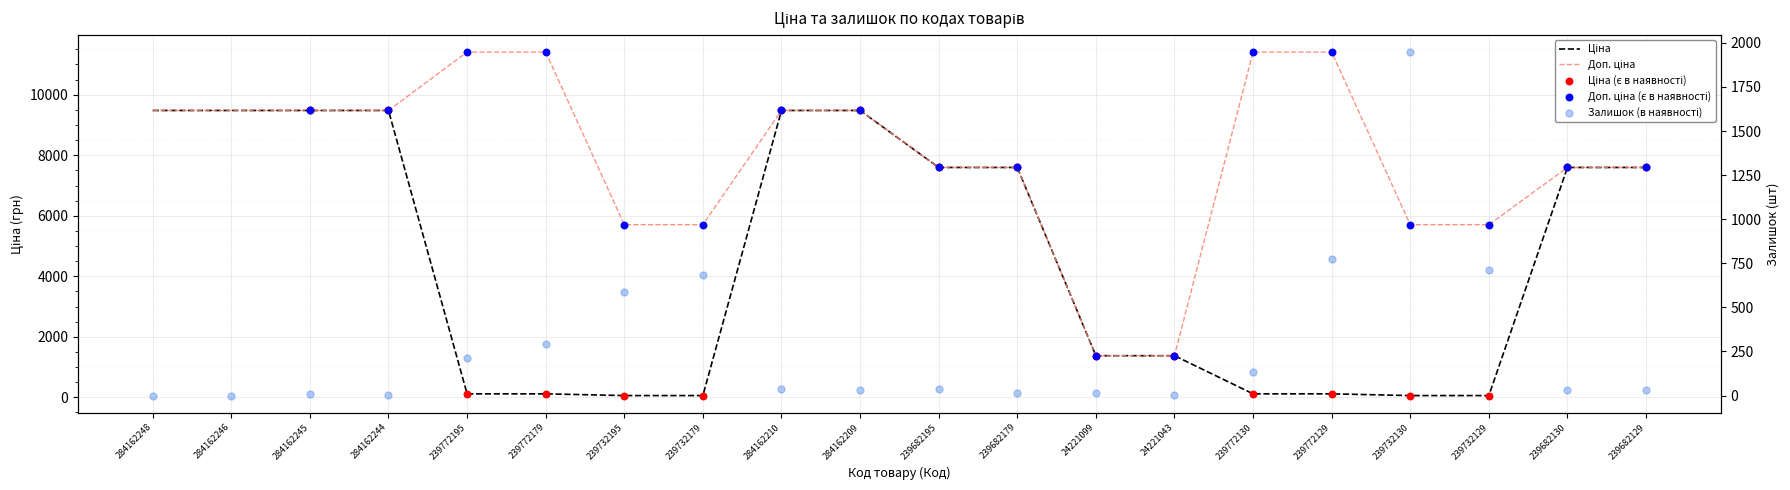

At which category is the sum across all series the highest?

284162210